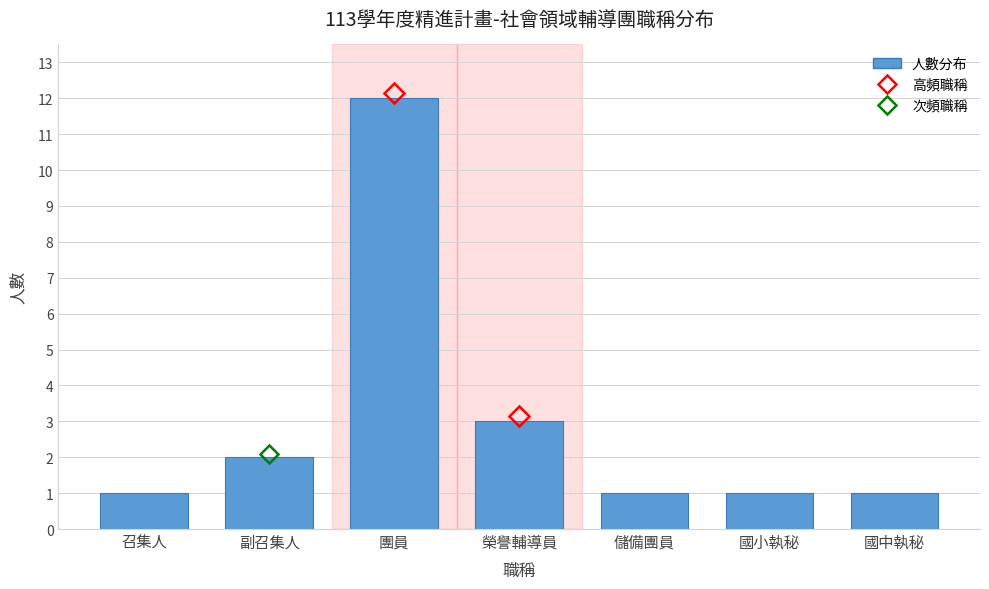

Reading left to right, what are all the values shown in this chart?

召集人=1	副召集人=2	團員=12	榮譽輔導員=3	儲備團員=1	國小執秘=1	國中執秘=1